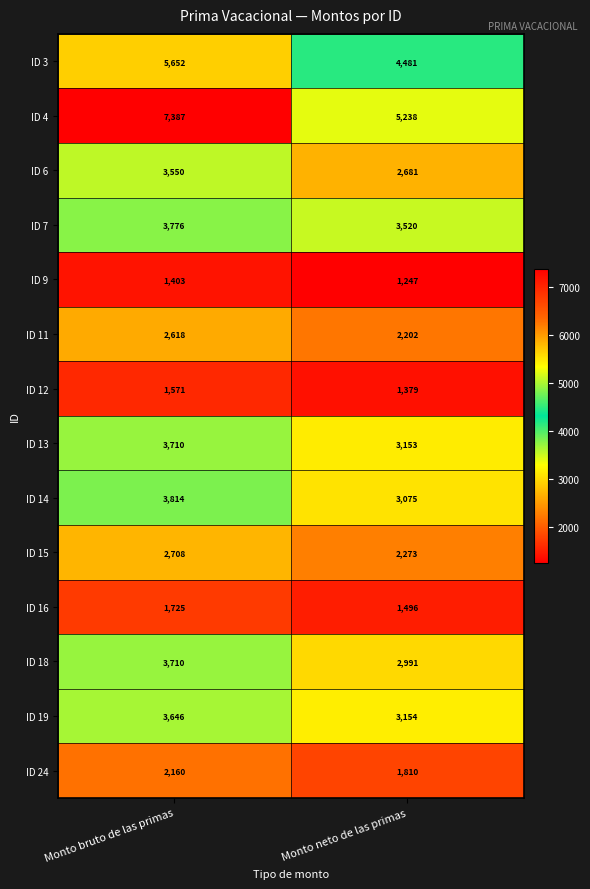

What is the minimum value shown in the chart?

1247